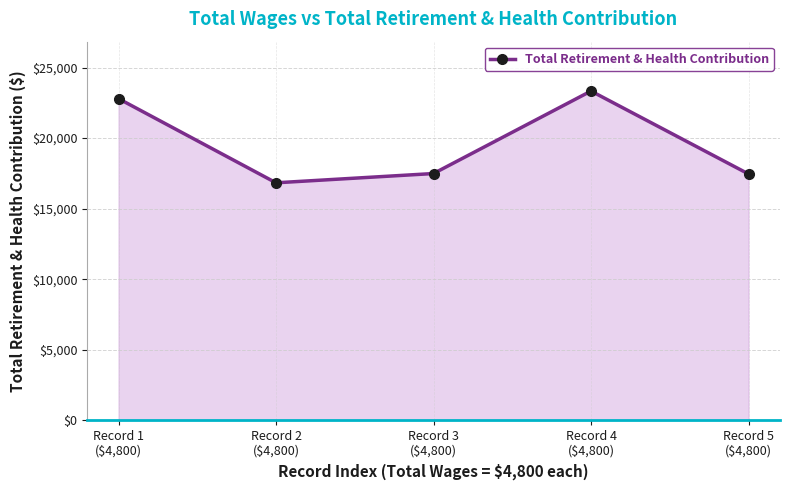

What is the ratio of the value at Record 1
($4,800) to the value at Record 5
($4,800)?

1.3